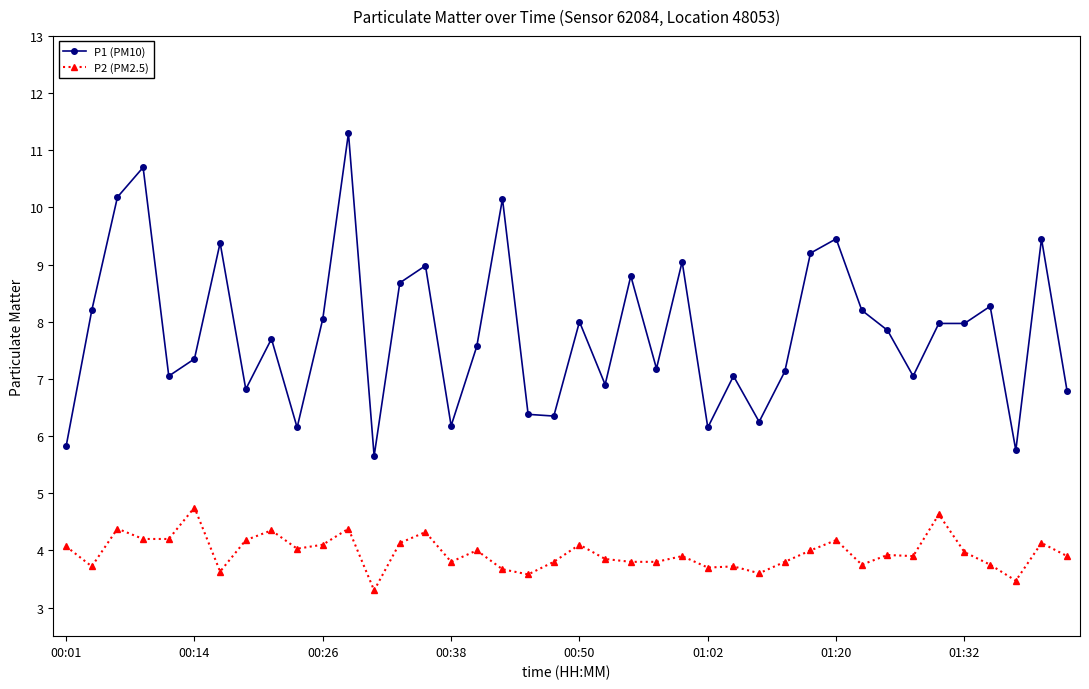

What is the maximum value shown in the chart?

11.3